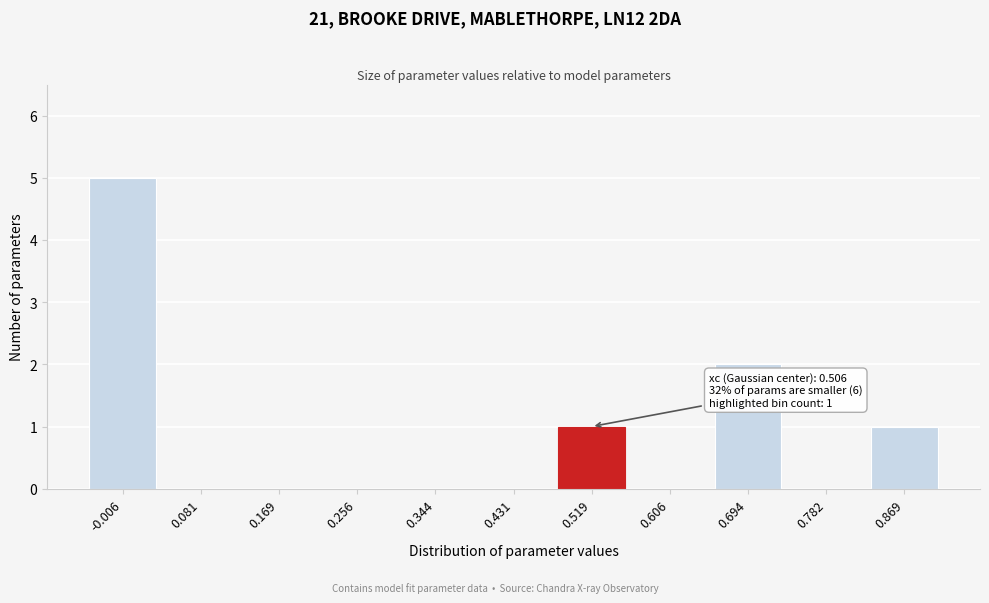

Reading left to right, list all the values displayed in this chart.

-0.006=5	0.081=0	0.169=0	0.256=0	0.344=0	0.431=0	0.519=1	0.606=0	0.694=2	0.782=0	0.869=1